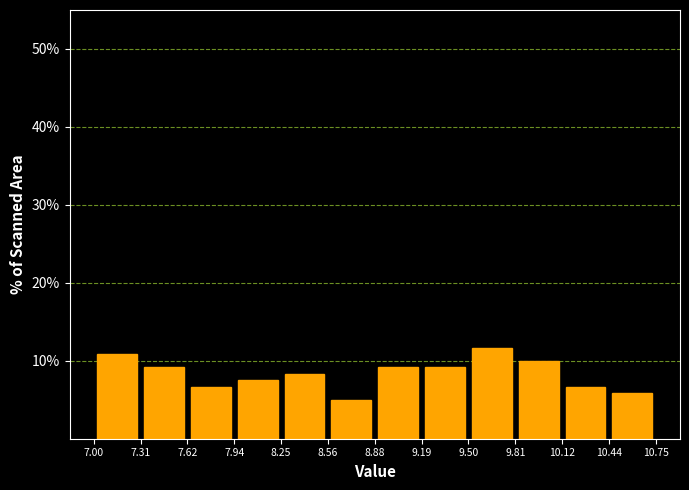

Reading left to right, transcribe this chart: for each bar, give the range it covers on the x-axis and its height. The values are not printed on the chart, so give them approximately, as read against the axis.

7.00 to 7.31: 11
7.31 to 7.62: 9
7.62 to 7.94: 7
7.94 to 8.25: 8
8.25 to 8.56: 8
8.56 to 8.88: 5
8.88 to 9.19: 9
9.19 to 9.50: 9
9.50 to 9.81: 12
9.81 to 10.12: 10
10.12 to 10.44: 7
10.44 to 10.75: 6